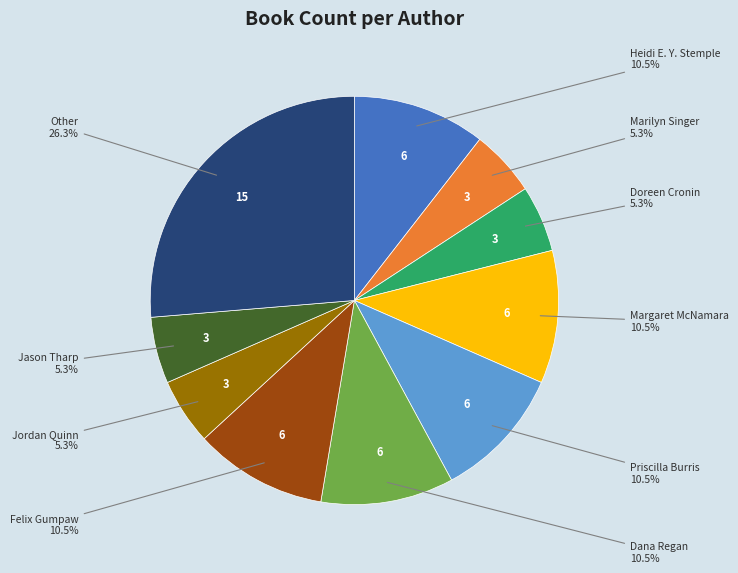

How many slices are in this pie chart?

10